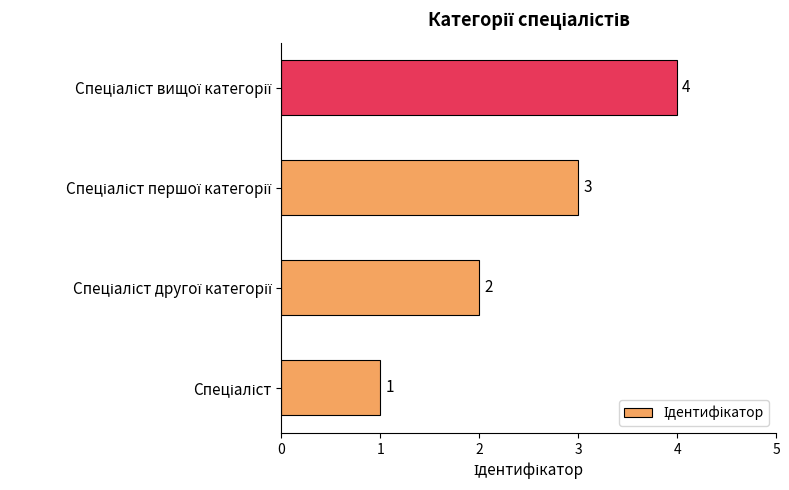

How many values are below 3?

2